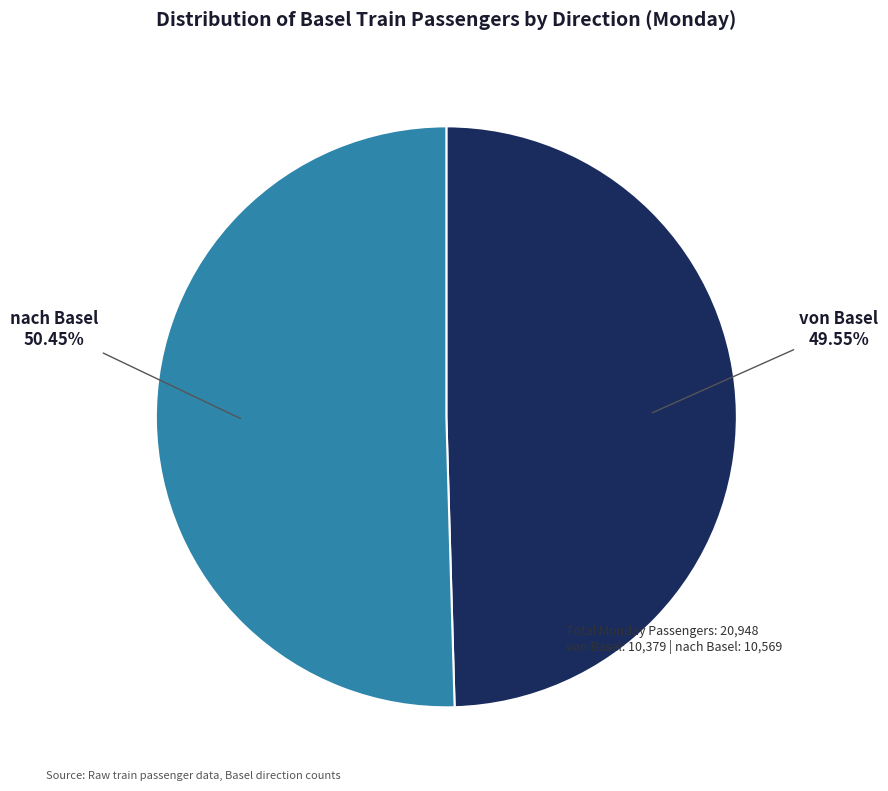

Rank the categories by value from lowest to highest.

von Basel, nach Basel